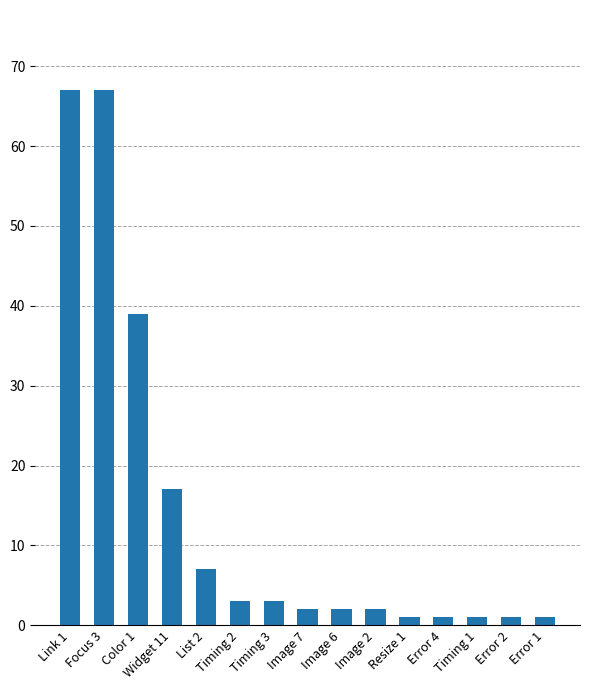

Reading left to right, list all the values displayed in this chart.

67	67	39	17	7	3	3	2	2	2	1	1	1	1	1